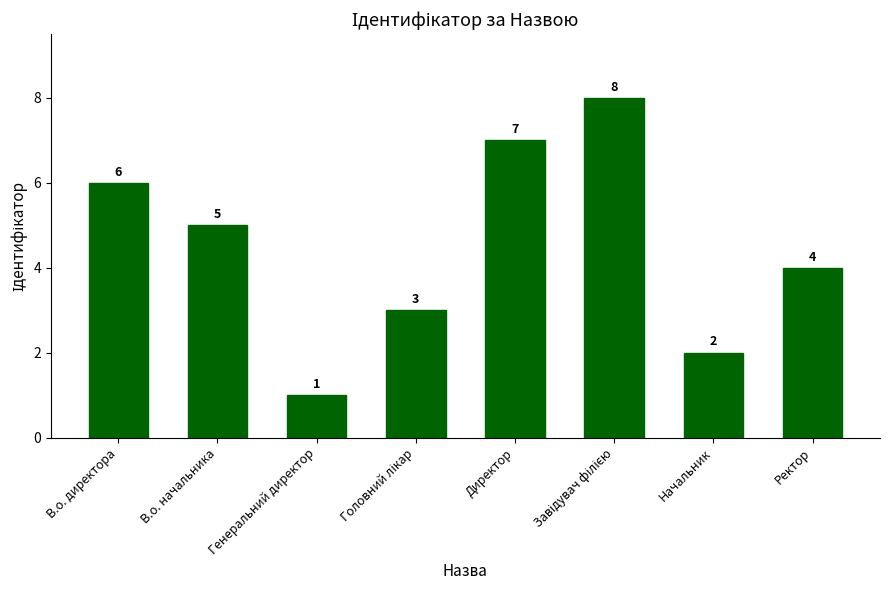

What is the value of the 2nd bar from the left?

5